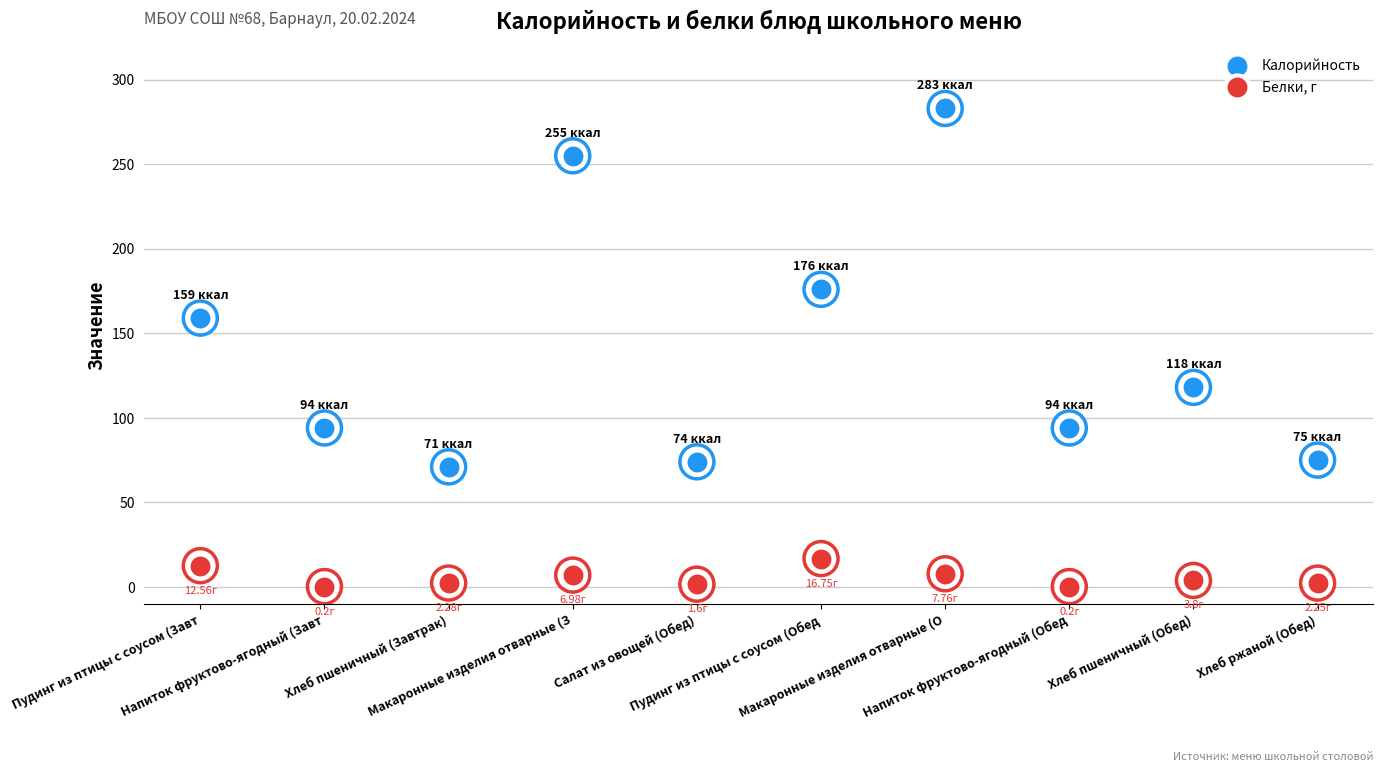

Which series has the largest total across all categories?

Калорийность